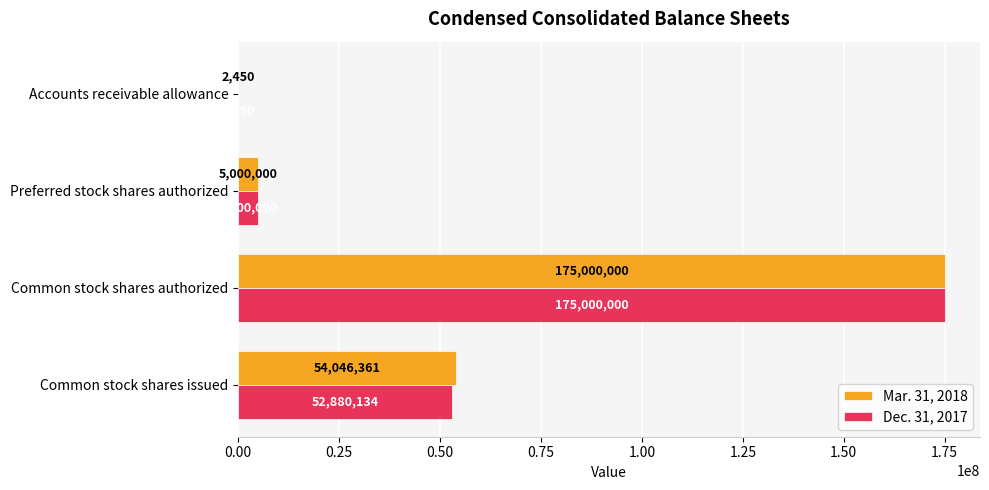

What is the sum of the Dec. 31, 2017 values at Preferred stock shares authorized and Common stock shares authorized?

180000000